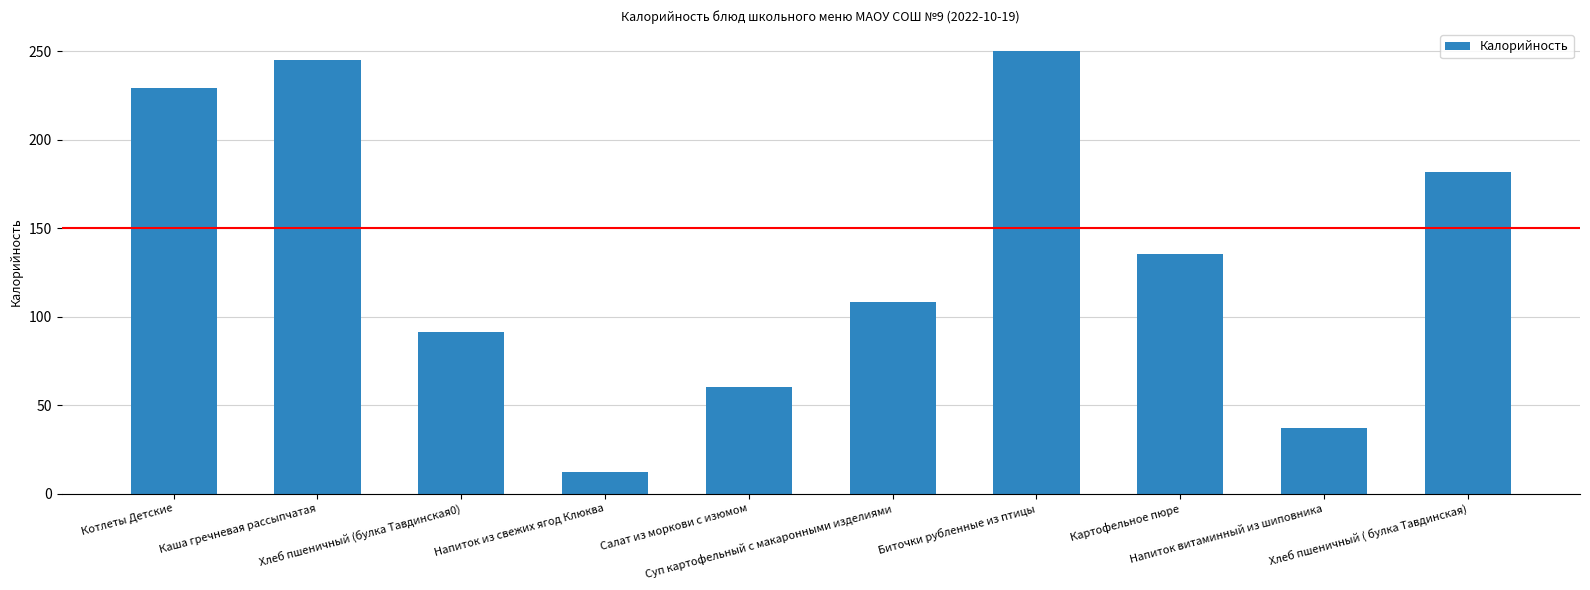

True or false: the data shows 394.1 at Каша гречневая рассыпчатая.

False